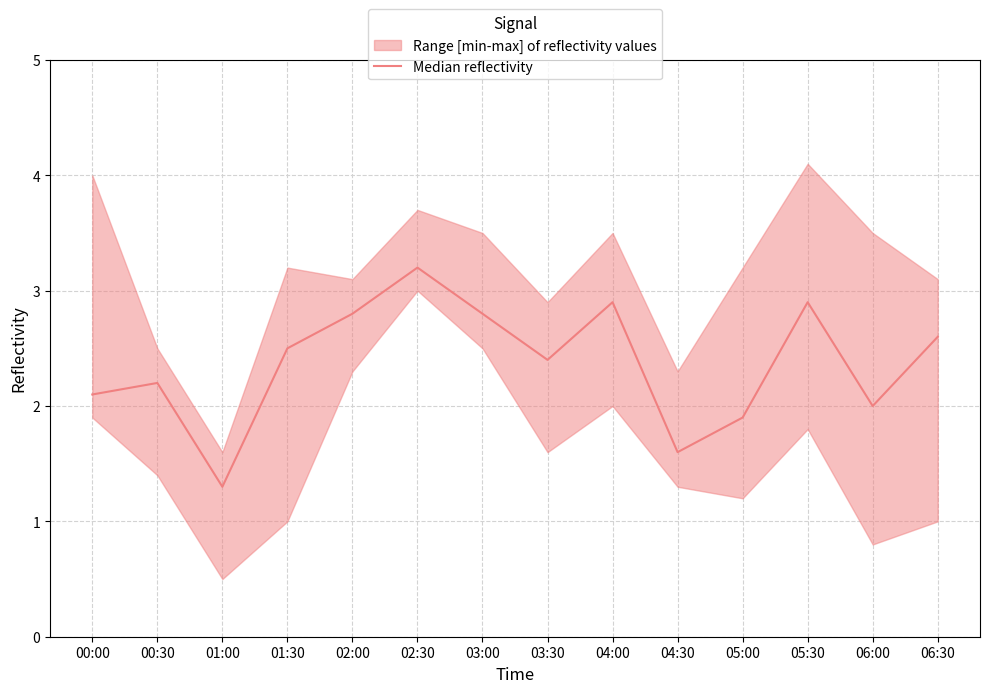

What is the approximate value at 04:00?

2.9